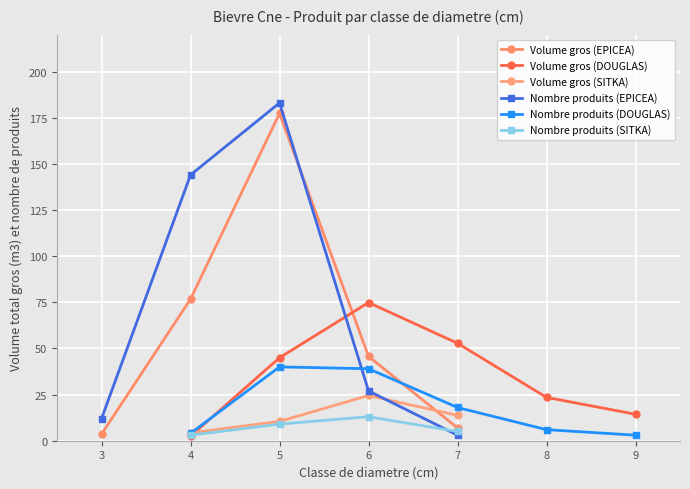

The produit_vtgr series shows 76.7 at 4. True or false?

True